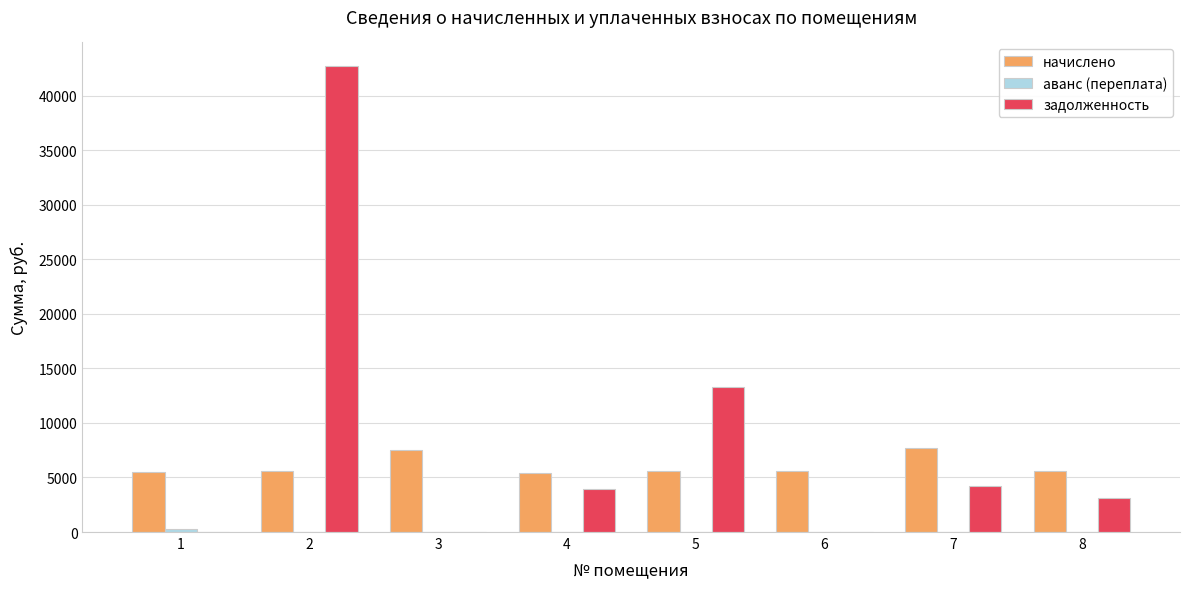

How many series are shown in this chart?

3